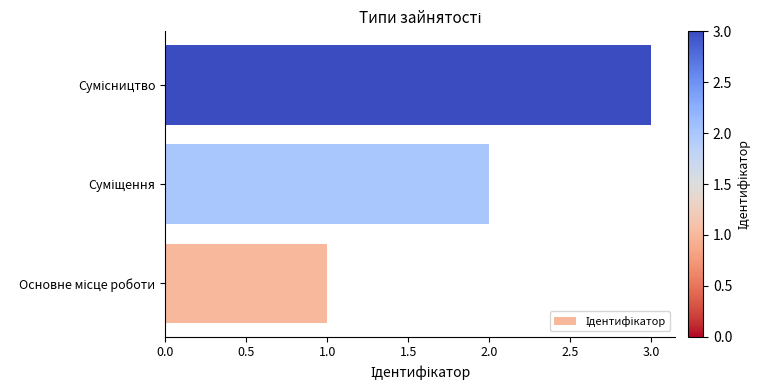

What is the sum of all values?

6